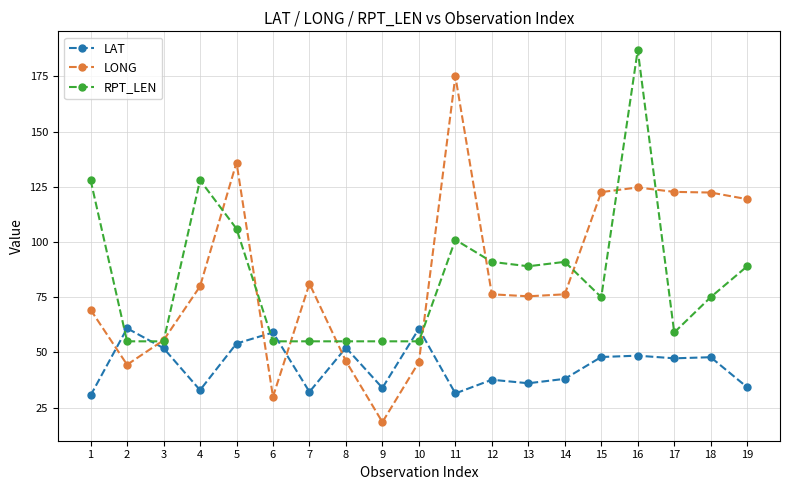

True or false: LAT has more than 1 points higher than both neighbors.

True